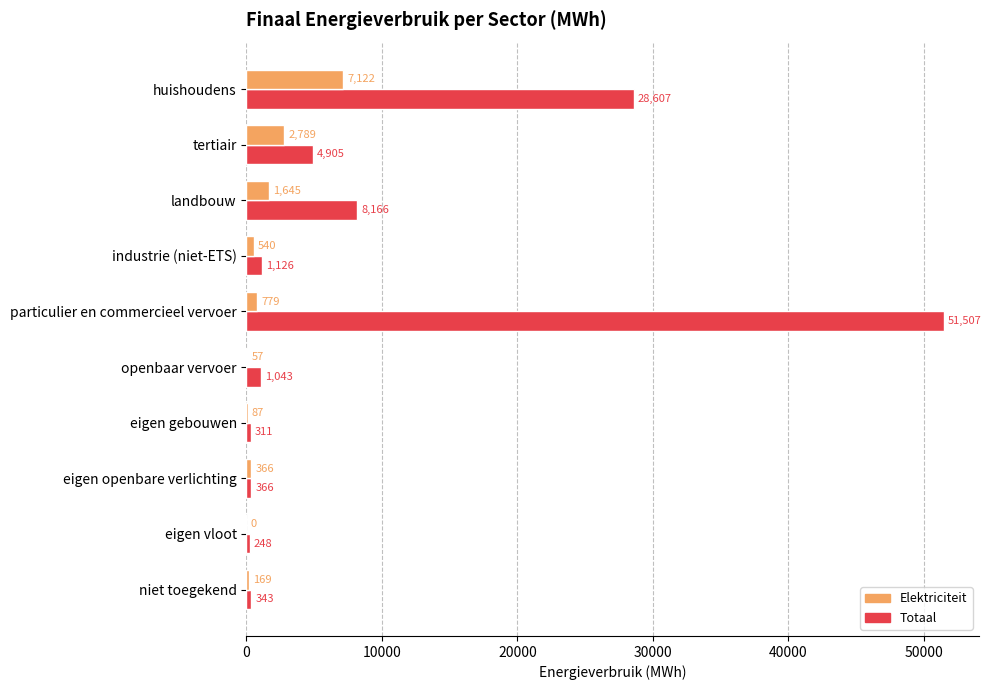

At which label is Elektriciteit closest to 3560?

tertiair